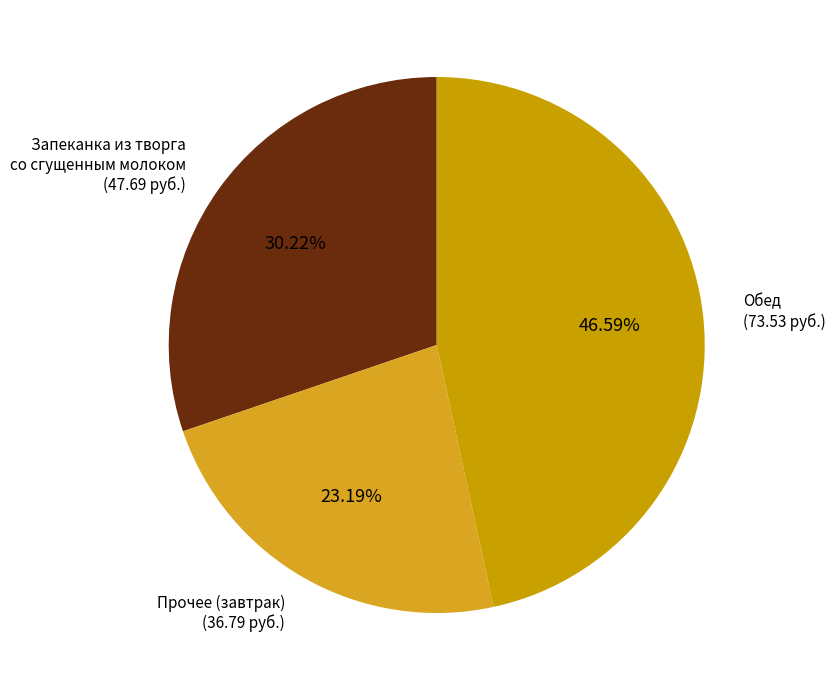

To the nearest percent, what is the average slice percentage?

33%